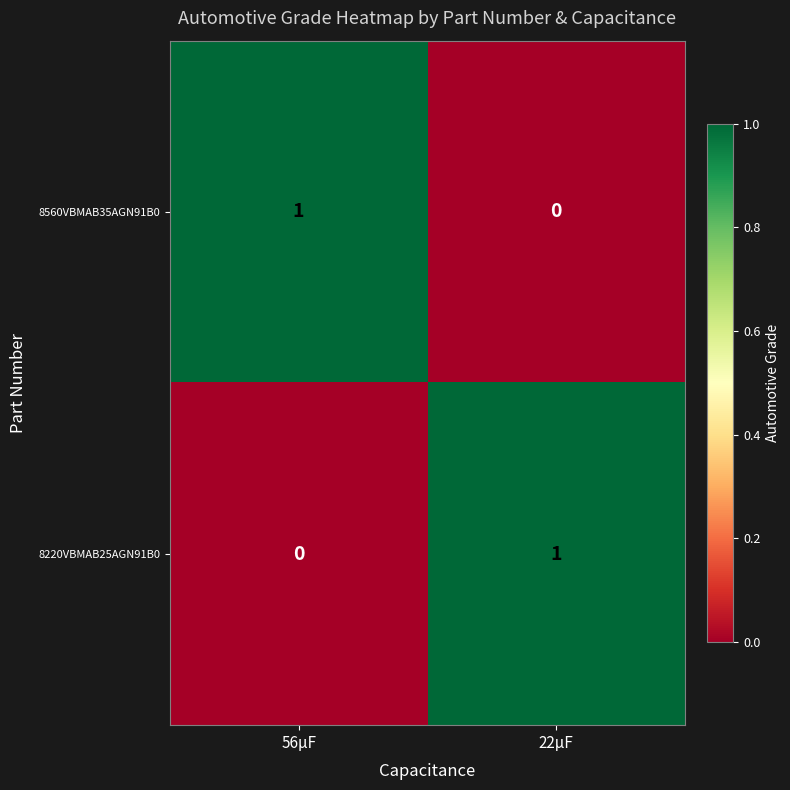

At 56μF, list the series in order from largest to smallest.

8560VBMAB35AGN91B0, 8220VBMAB25AGN91B0